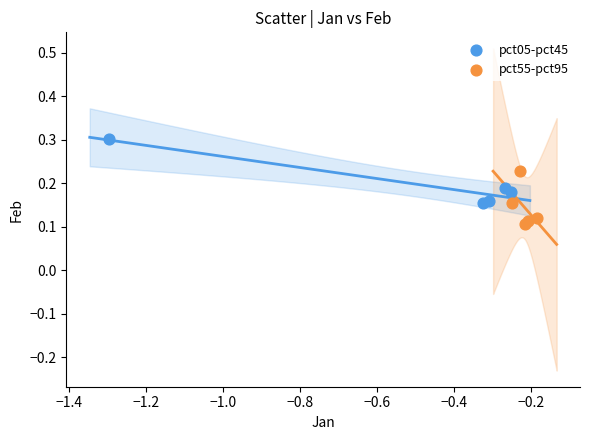

Which series contains the lowest Y value?

pct55-pct95